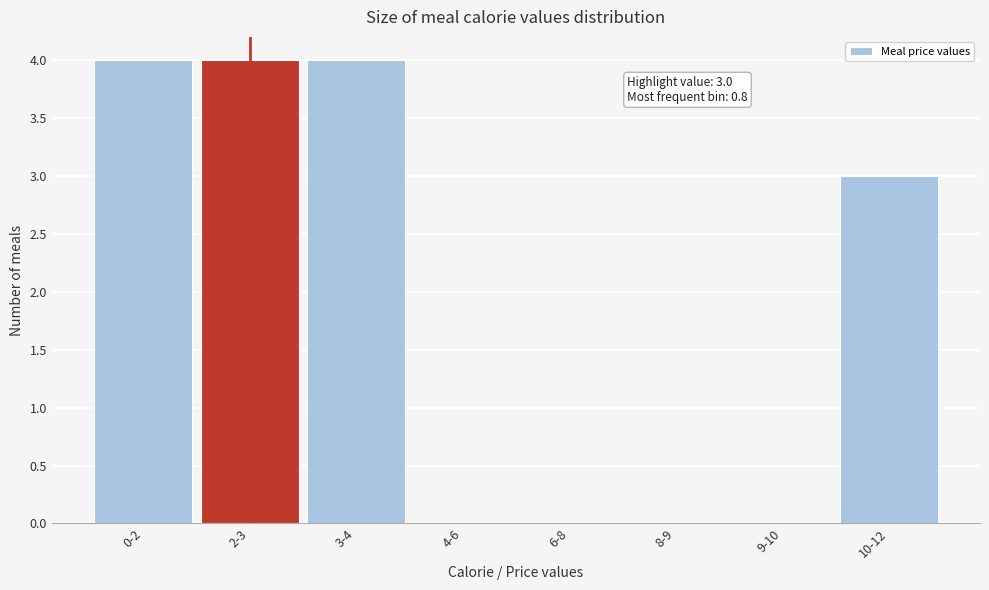

Reading left to right, extract all data points from this chart.

0-2=4	2-3=4	3-4=4	4-6=0	6-8=0	8-9=0	9-10=0	10-12=3